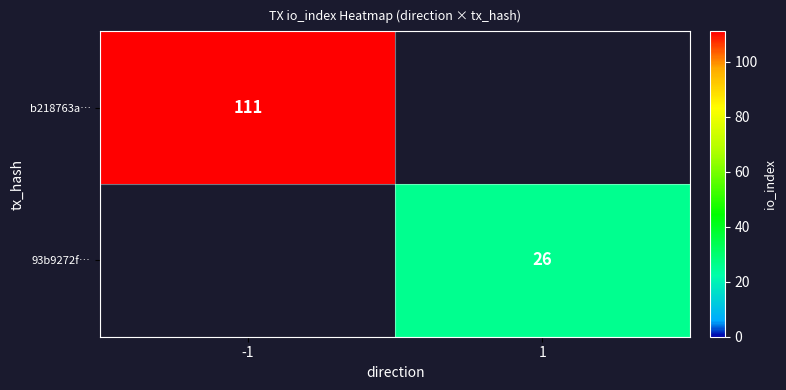

True or false: 93b9272f… has a value of 26 at 1.

True